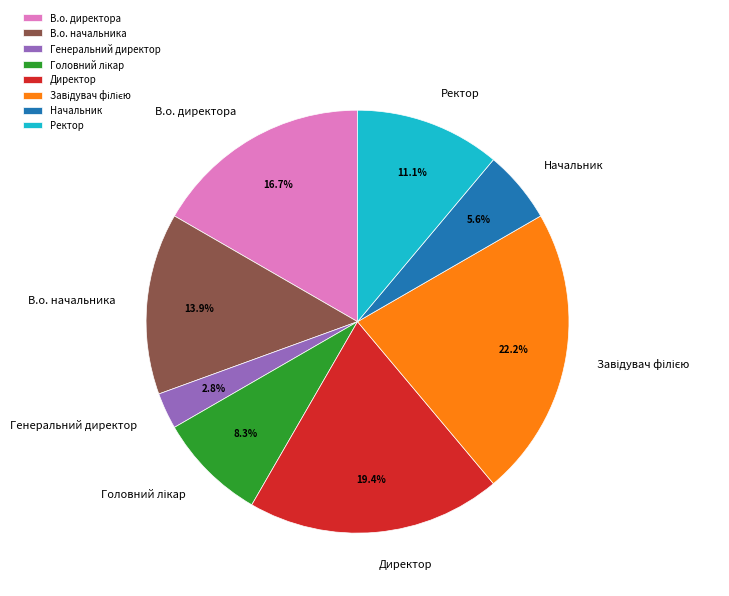

Count the number of slices in the pie.

8